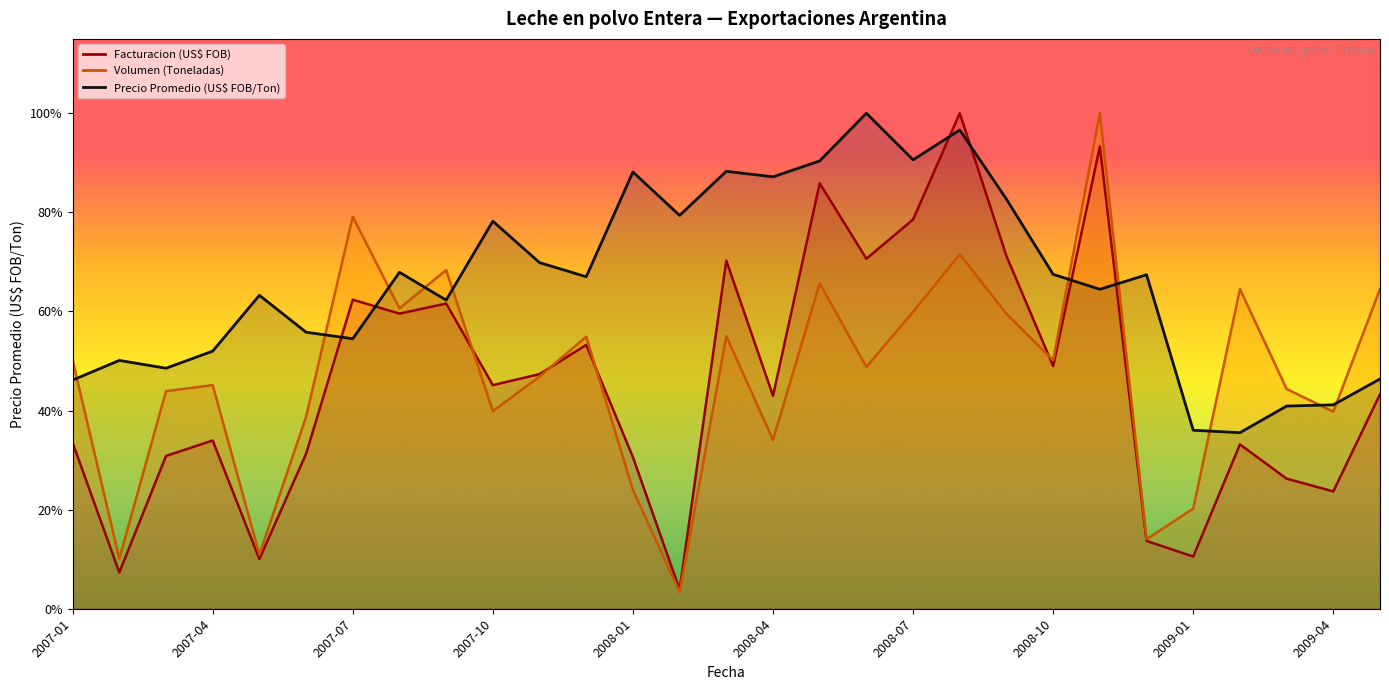

Read the Volumen (Toneladas) line value at 2008-07.

2919.6